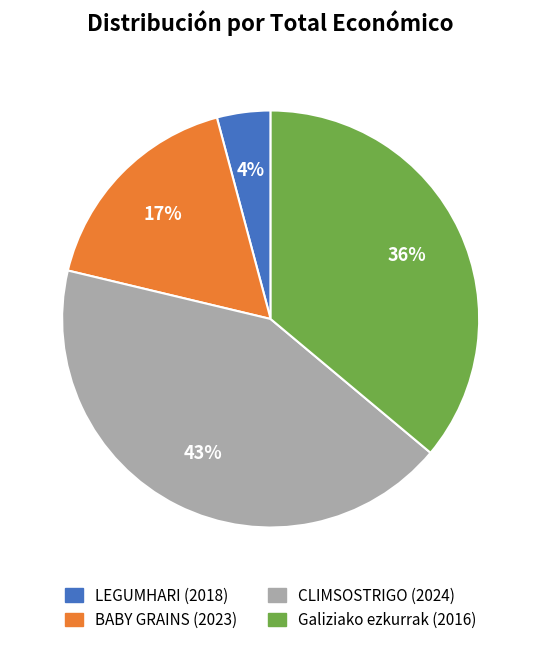

To the nearest percent, what is the average slice percentage?

25%